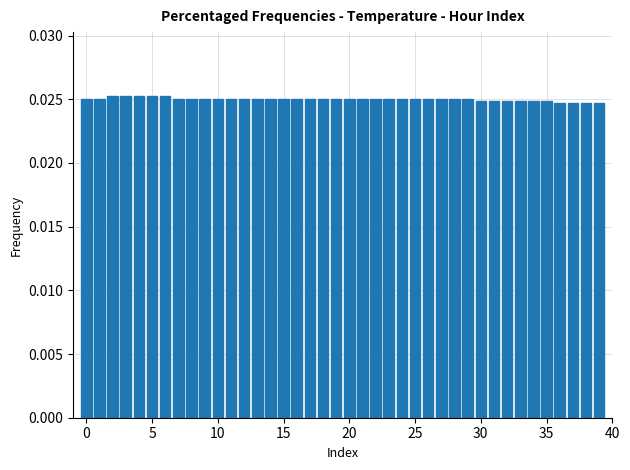

What is the sum of all values?

1.0